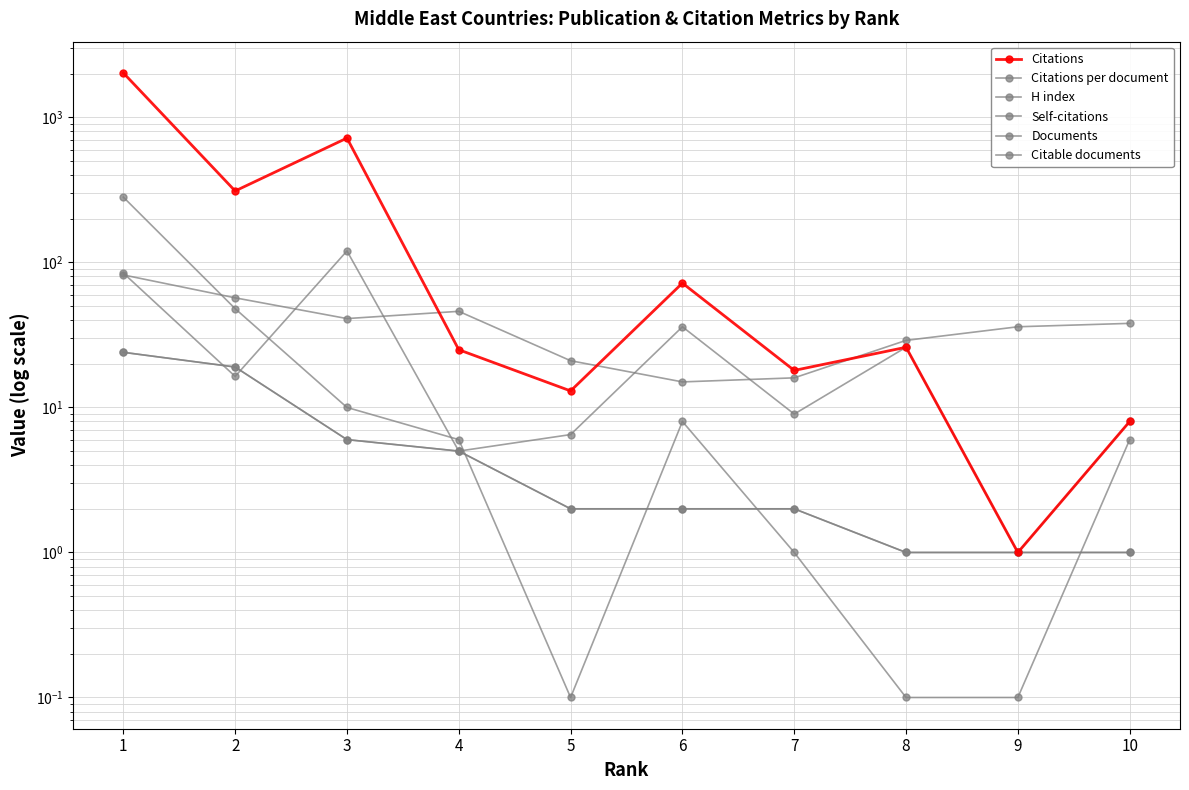

At which category does Citations per document reach its first local valley?

2